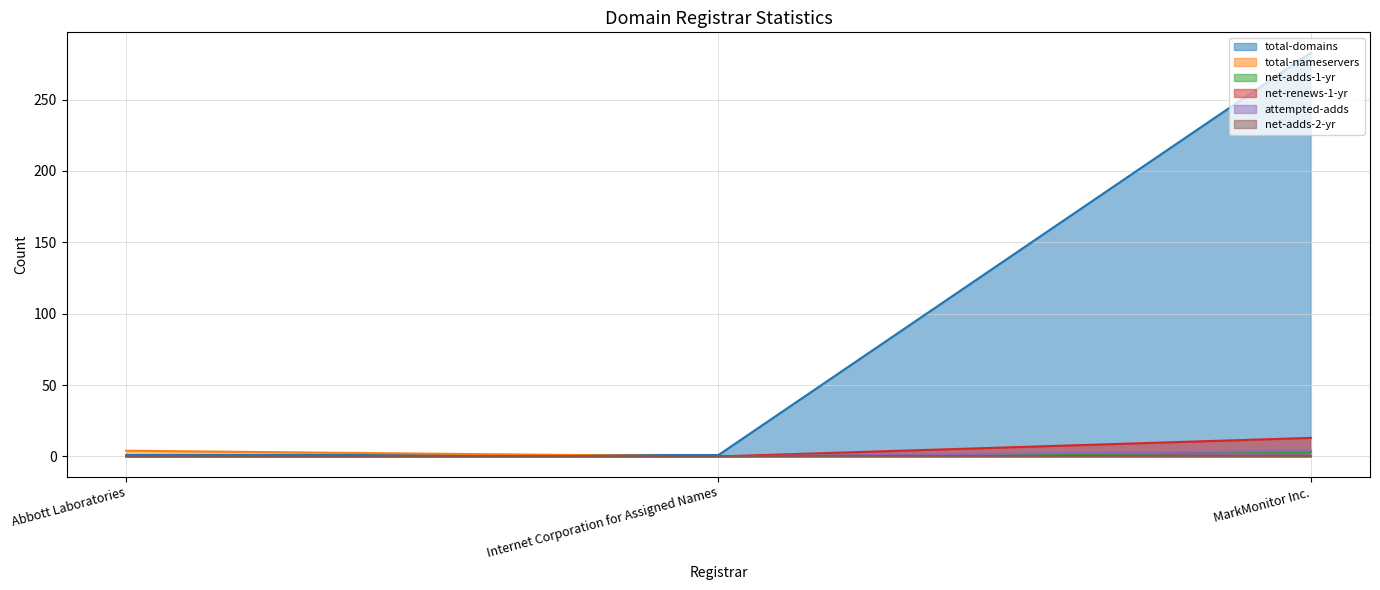

What position from the right is MarkMonitor Inc.?

1